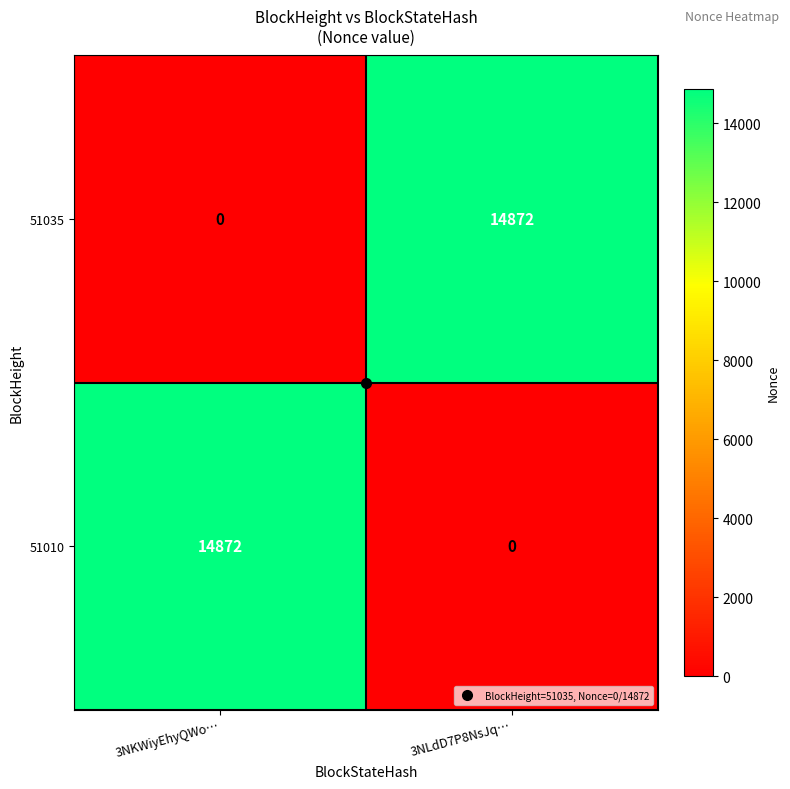

The value of 51010 at 3NLdD7P8NsJq… is 5757. True or false?

False